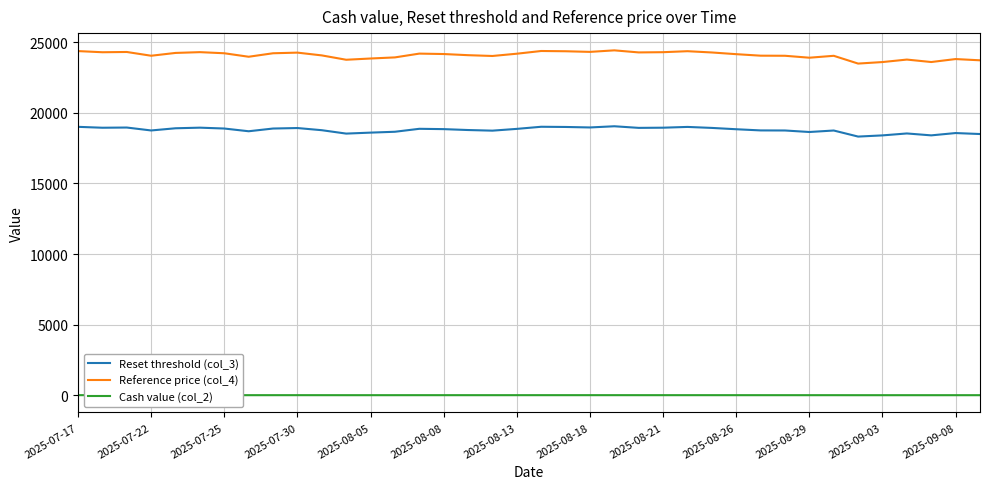

True or false: Cash value (col_2) has more than 2 points higher than both neighbors.

True